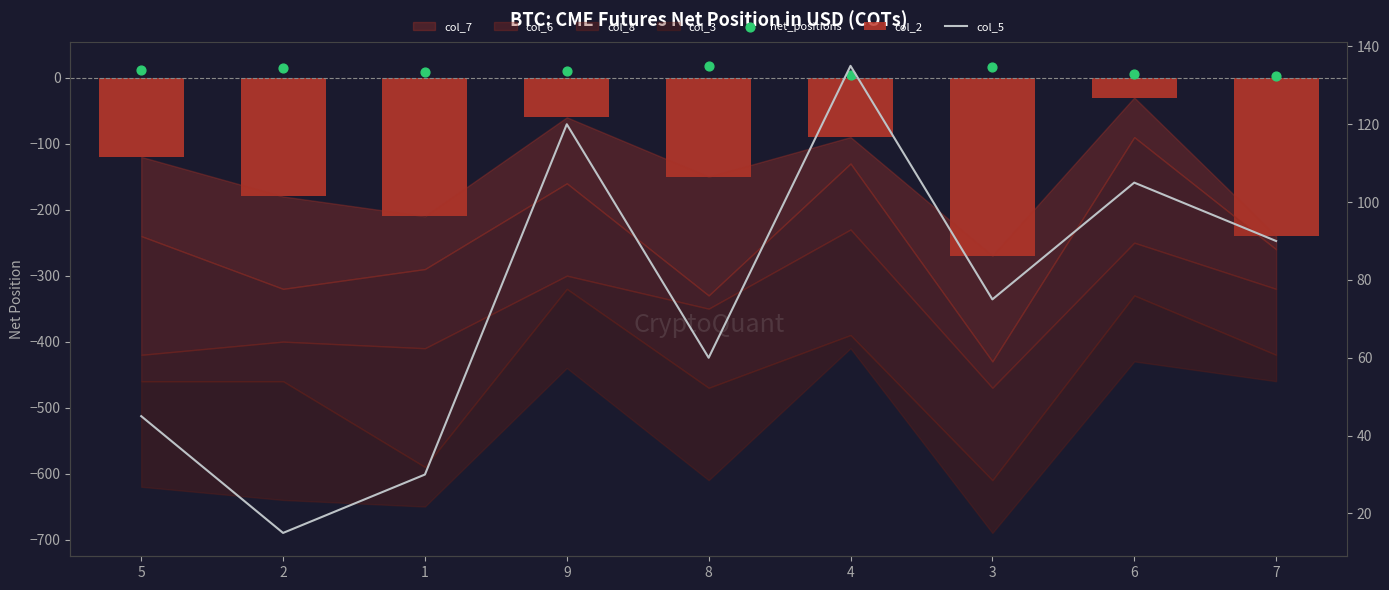

Which series reaches the minimum Y coordinate?

col_2